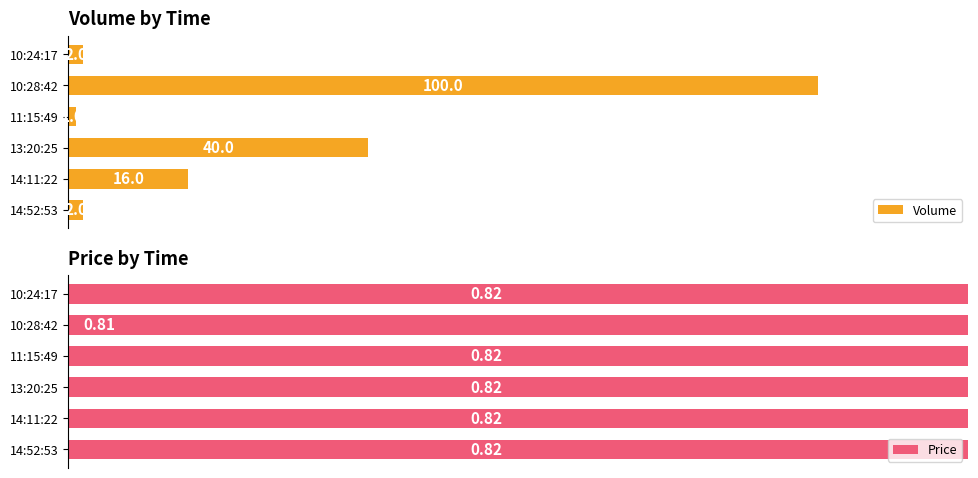

Which series changed the most between 14:11:22 and 13:20:25?

Volume